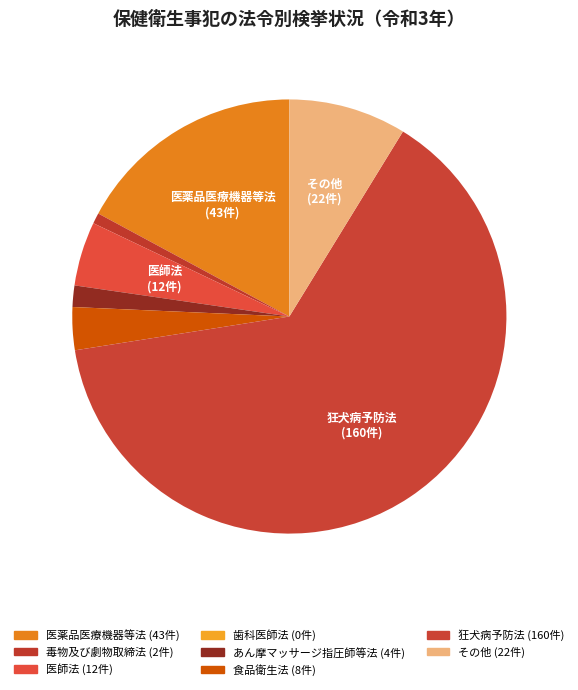

What is the smallest slice in the pie chart?

歯科医師法